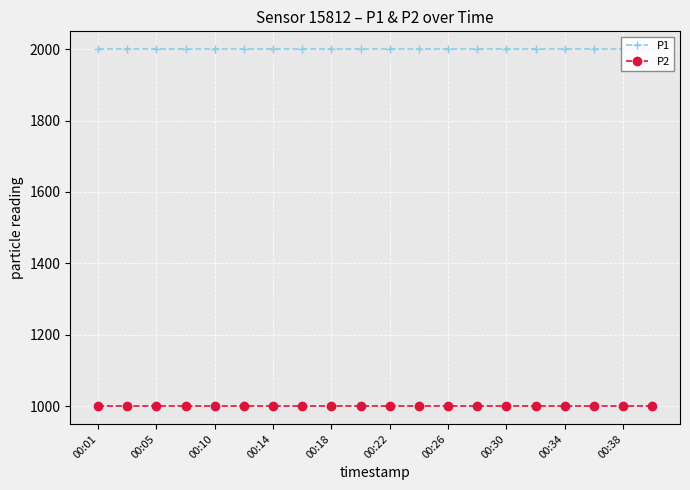

What is the sum of the P1 values at 11 and 00:01?

3999.8